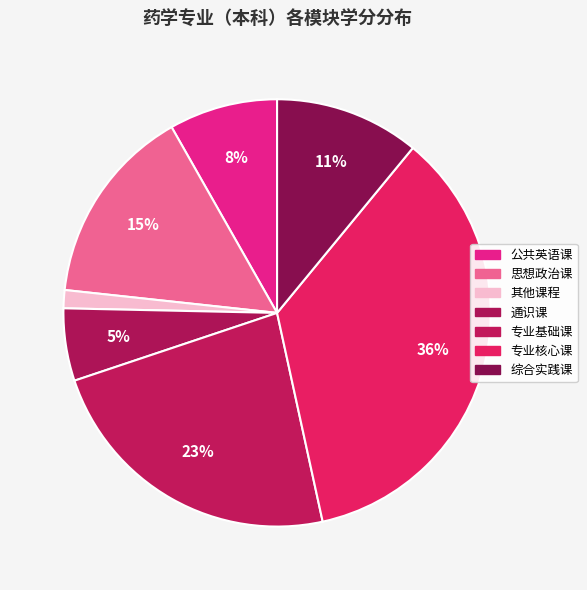

To the nearest percent, what is the average slice percentage?

14%